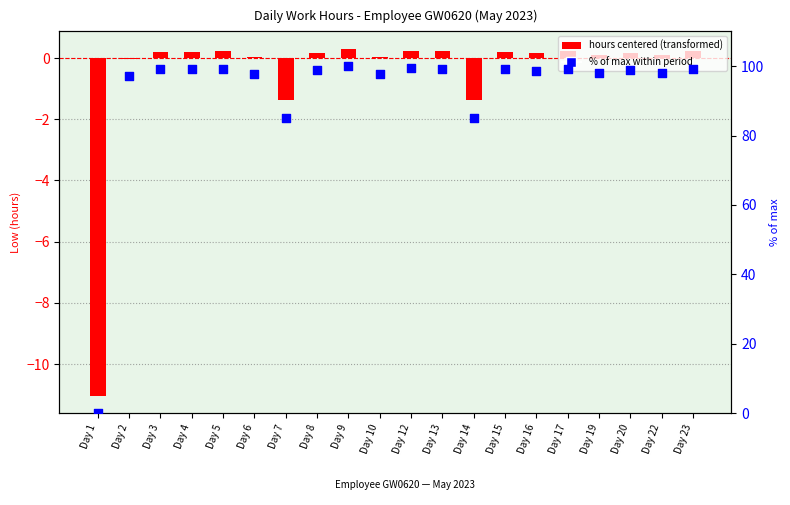

At which category is the sum across all series the highest?

Day 9